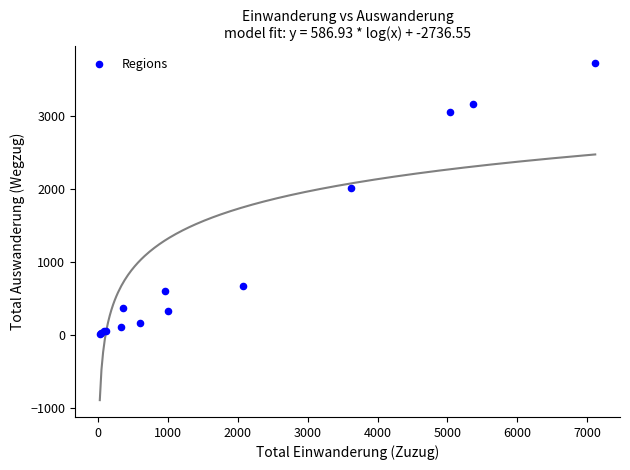

What Y value in the scatter plot is closest to 1865?

2013